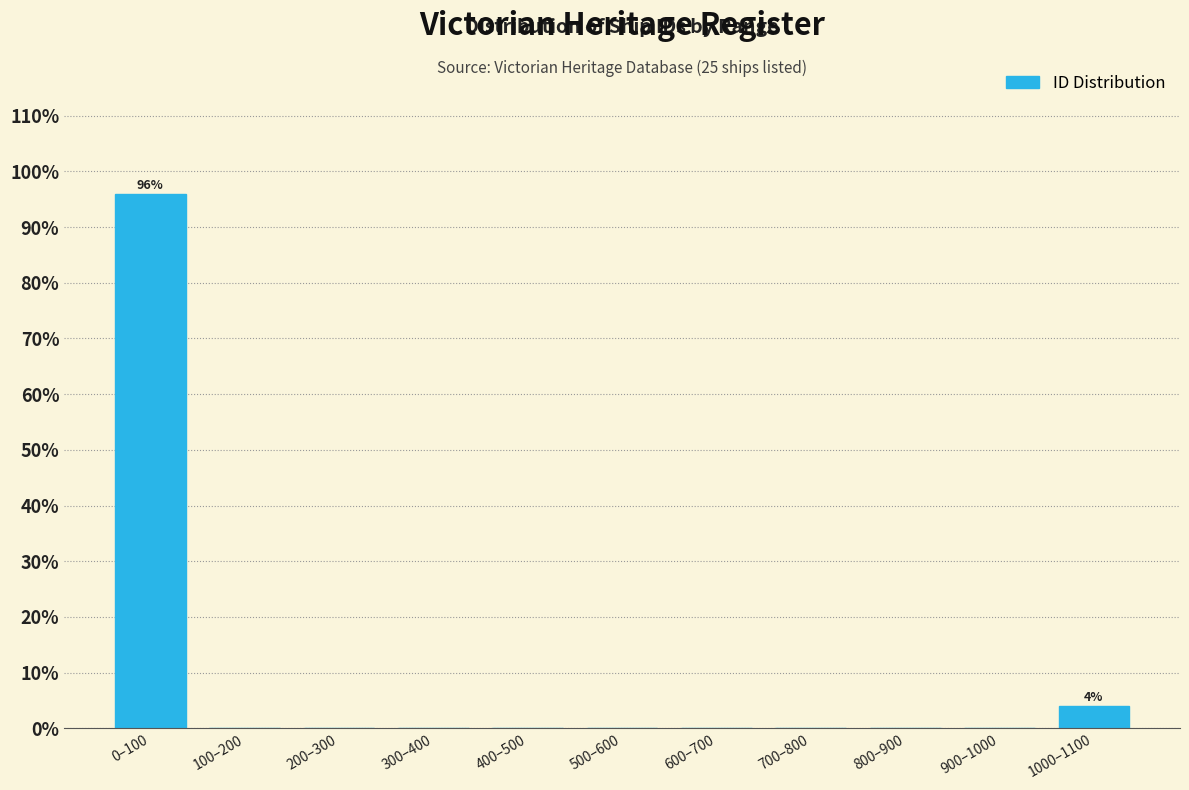

Reading right to left, list all the values displayed in this chart.

1000–1100=4	900–1000=0	800–900=0	700–800=0	600–700=0	500–600=0	400–500=0	300–400=0	200–300=0	100–200=0	0–100=96